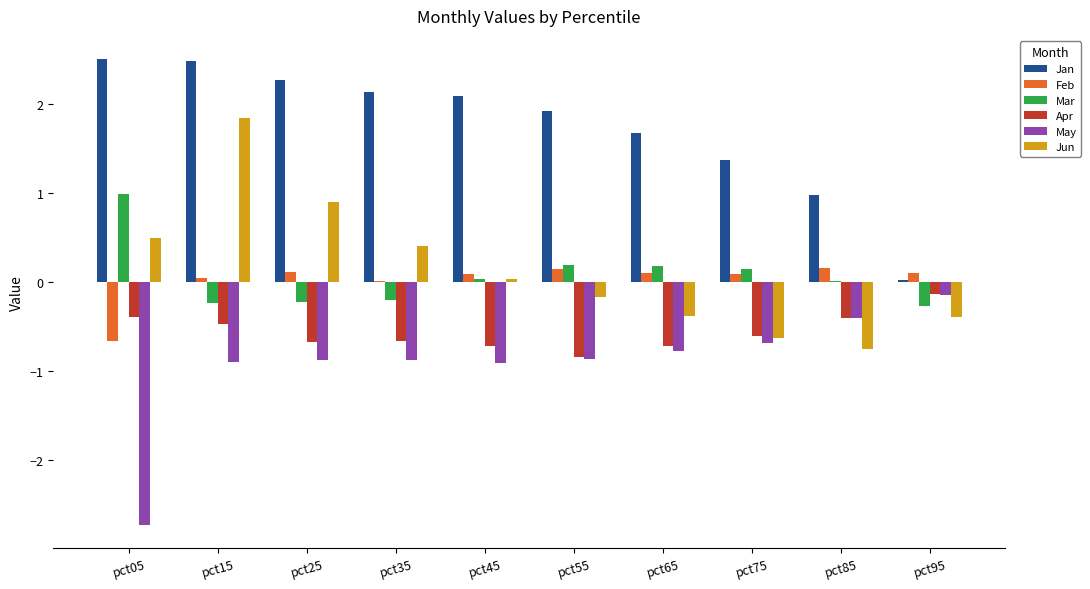

Between pct25 and pct95, which series saw the biggest shift?

Jan